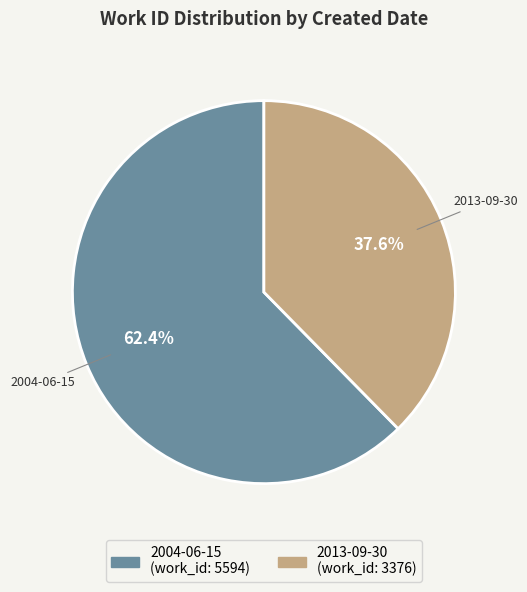

Approximately how many times larger is the value at 2004-06-15 compared to 2013-09-30?

1.7